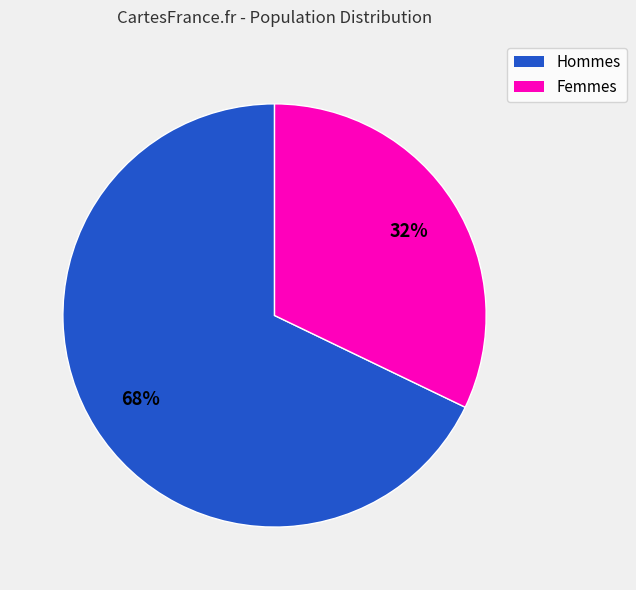

Is it true that Femmes is 22% of the pie?

False